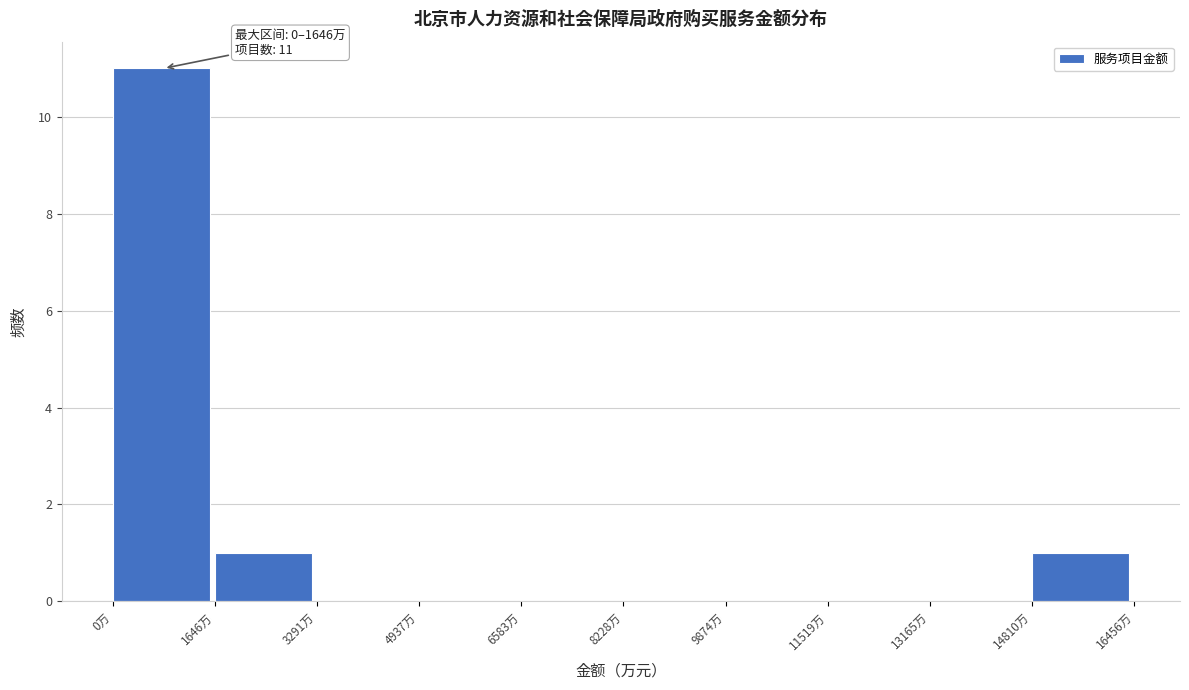

Over which range of the x-axis is the bar tallest?

0 to 1600